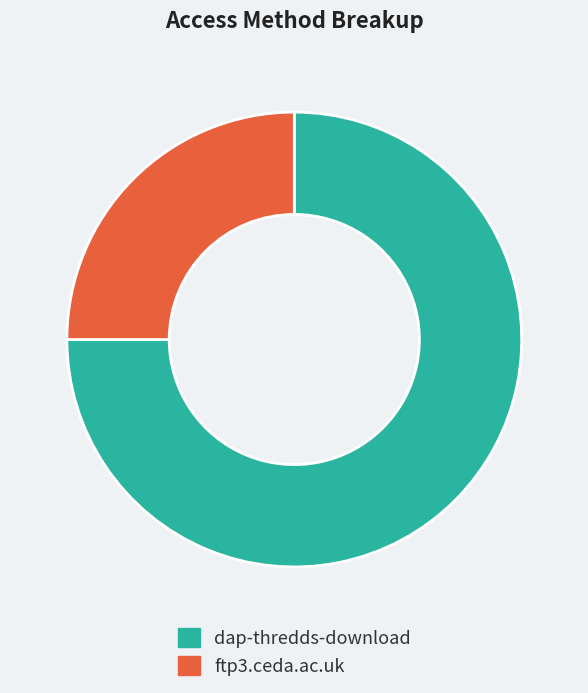

Combined, do dap-thredds-download and ftp3.ceda.ac.uk account for over 50%?

Yes